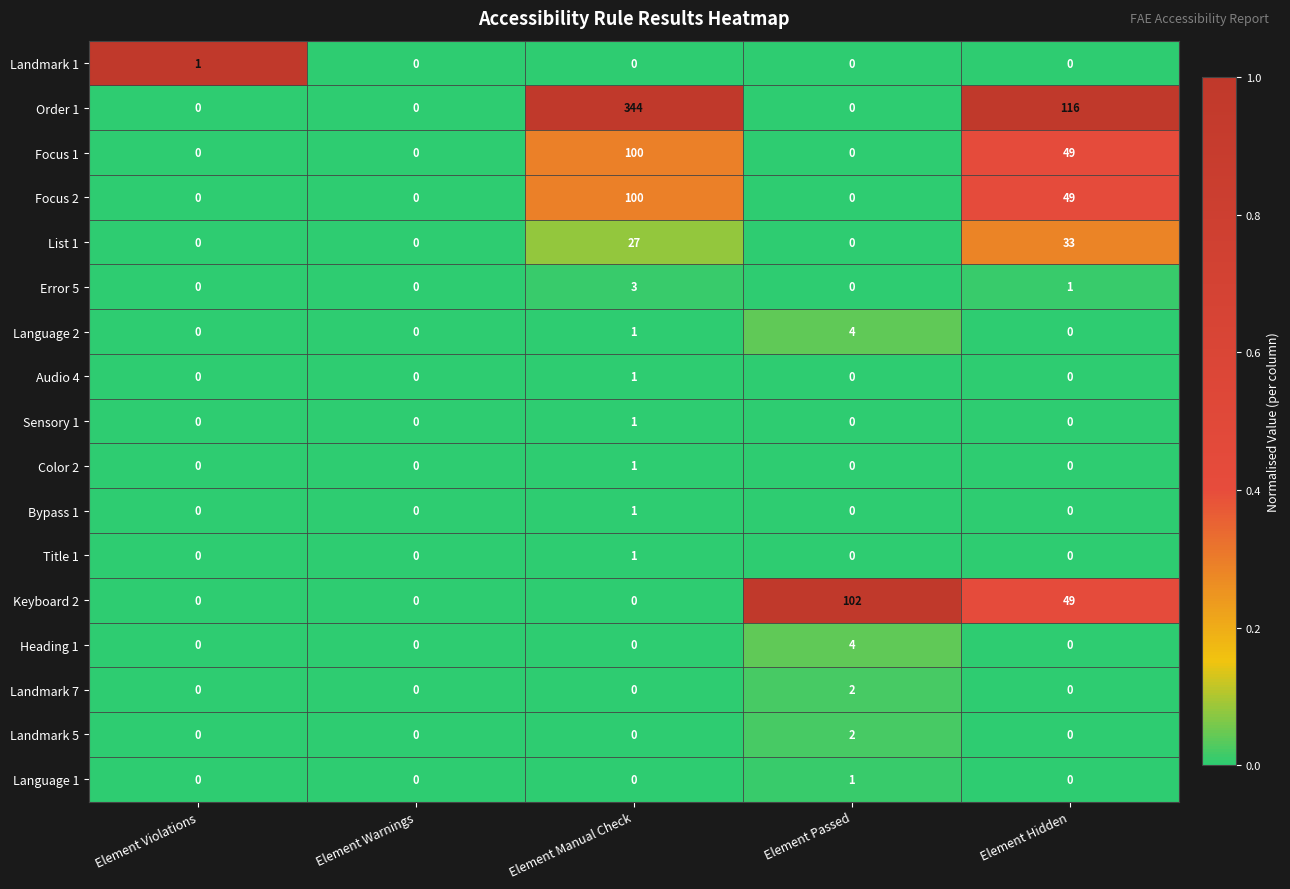

Which category has the highest value in the Landmark 7 series?

Element Passed